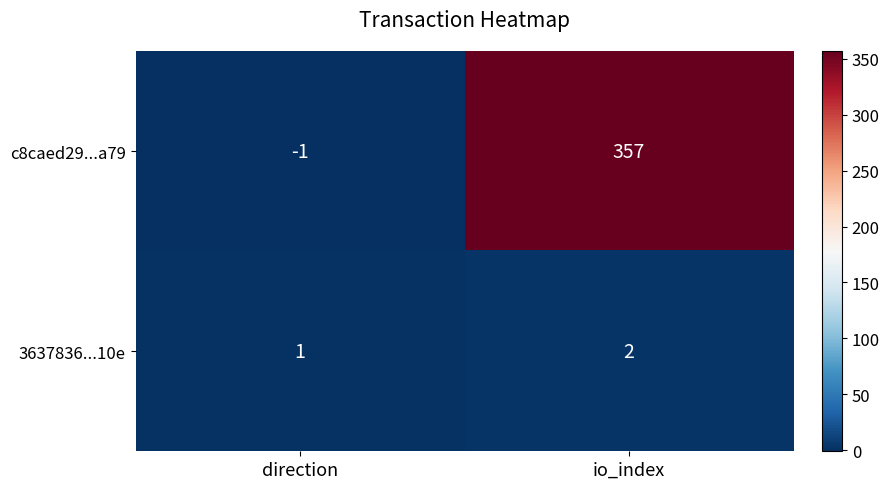

What is the approximate value of c8caed29...a79 at io_index, to the nearest 10?

360